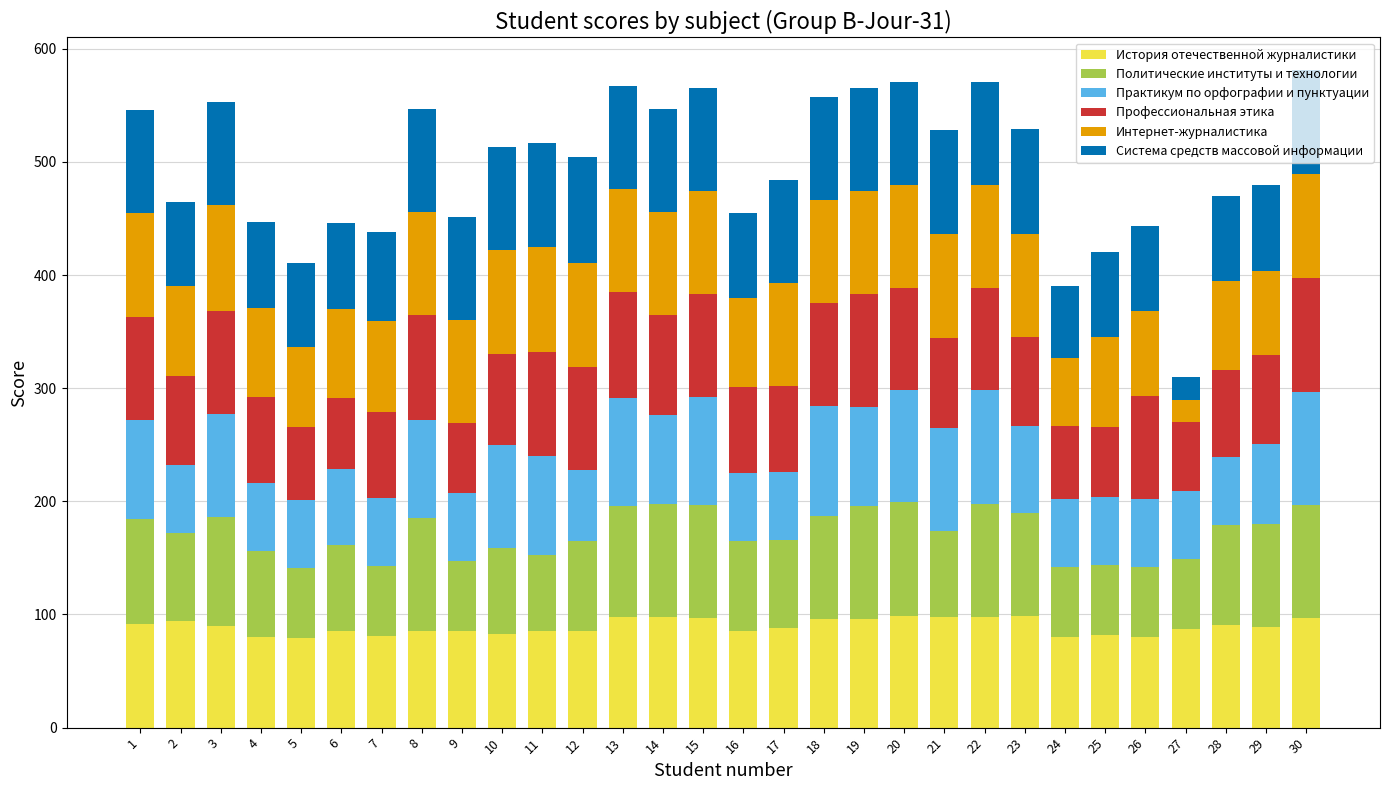

Is it true that История отечественной журналистики equals 135 at 23?

False